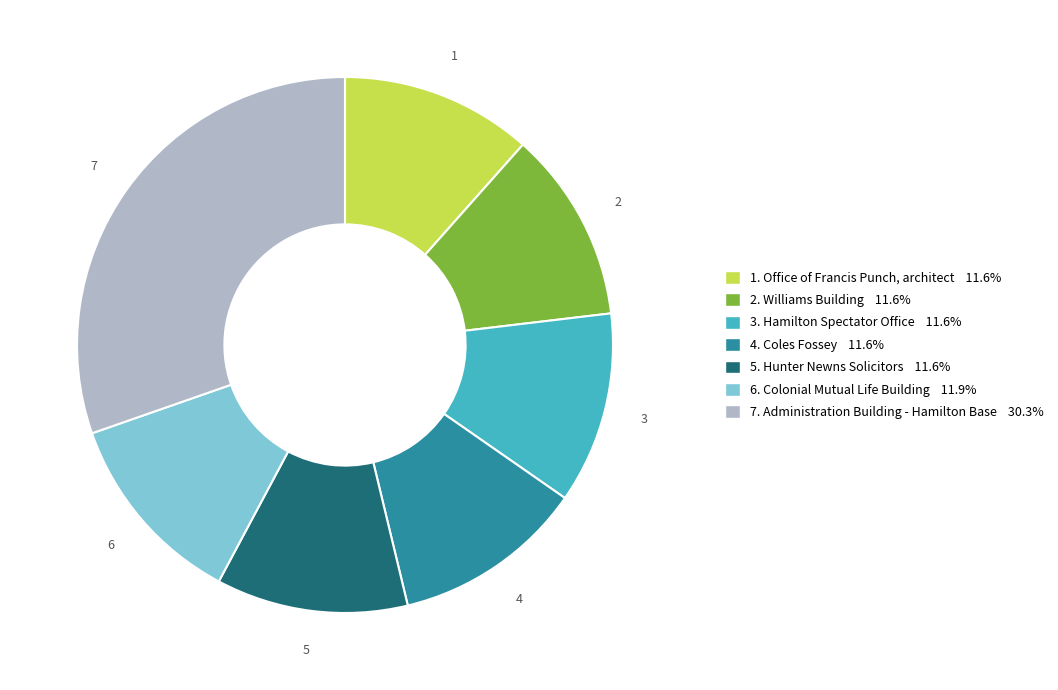

Is there a majority slice in this chart?

No